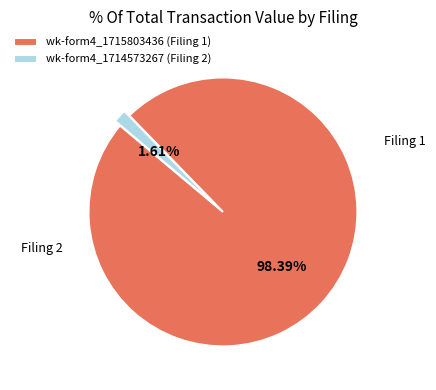

Which slice is the largest?

wk-form4_1715803436 (Filing 1)